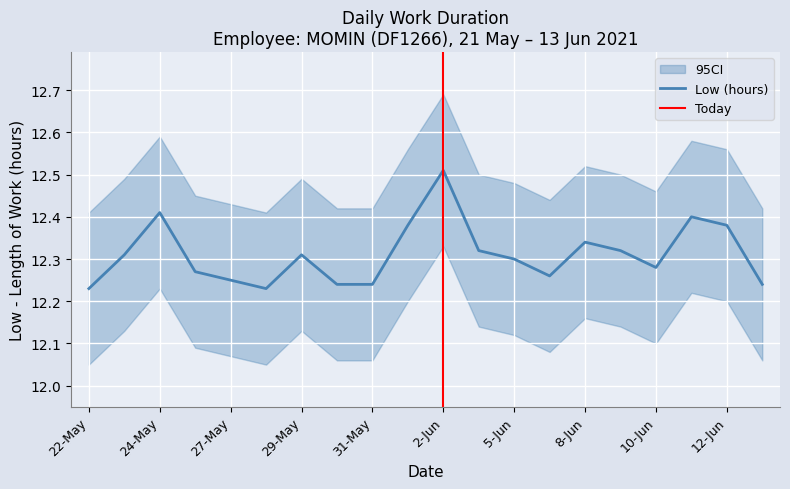

How many interior local peaks (higher than both neighbors) does the data have?

5